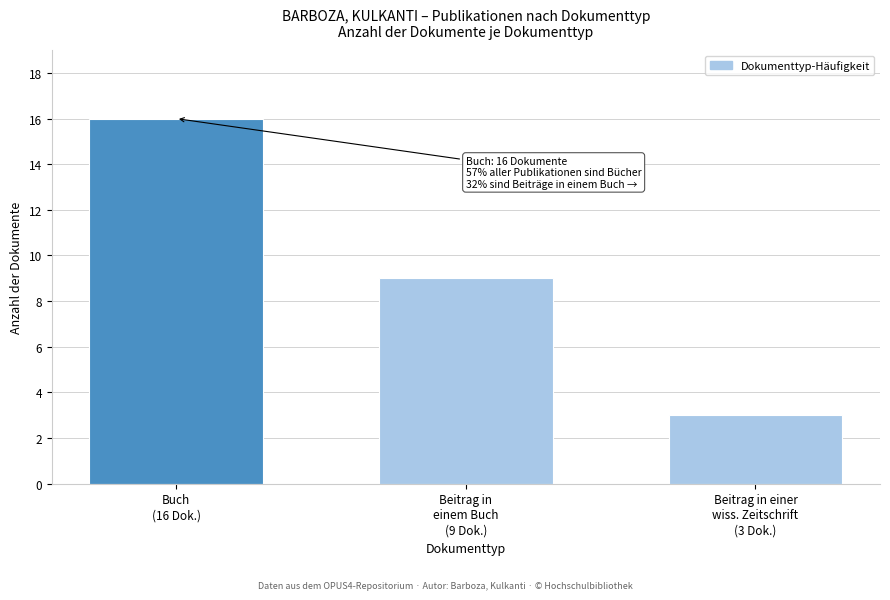

Reading left to right, extract all data points from this chart.

16	9	3